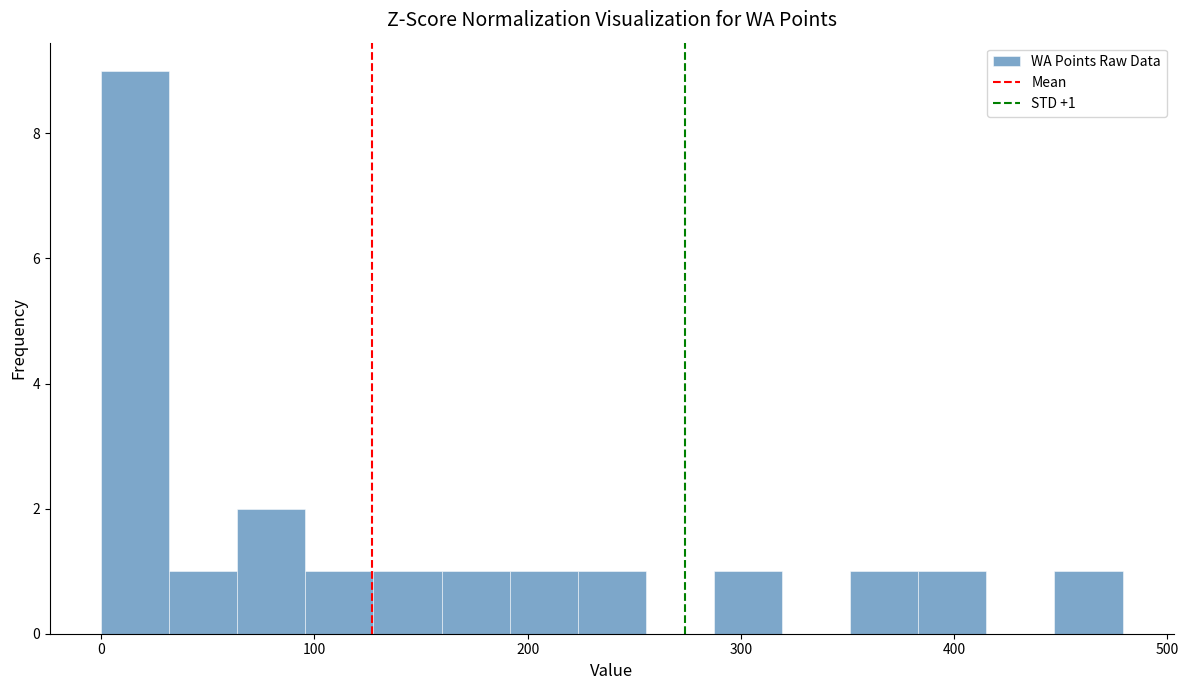

Read against the x-axis, roughly where is the centre of the tallest bar?

20